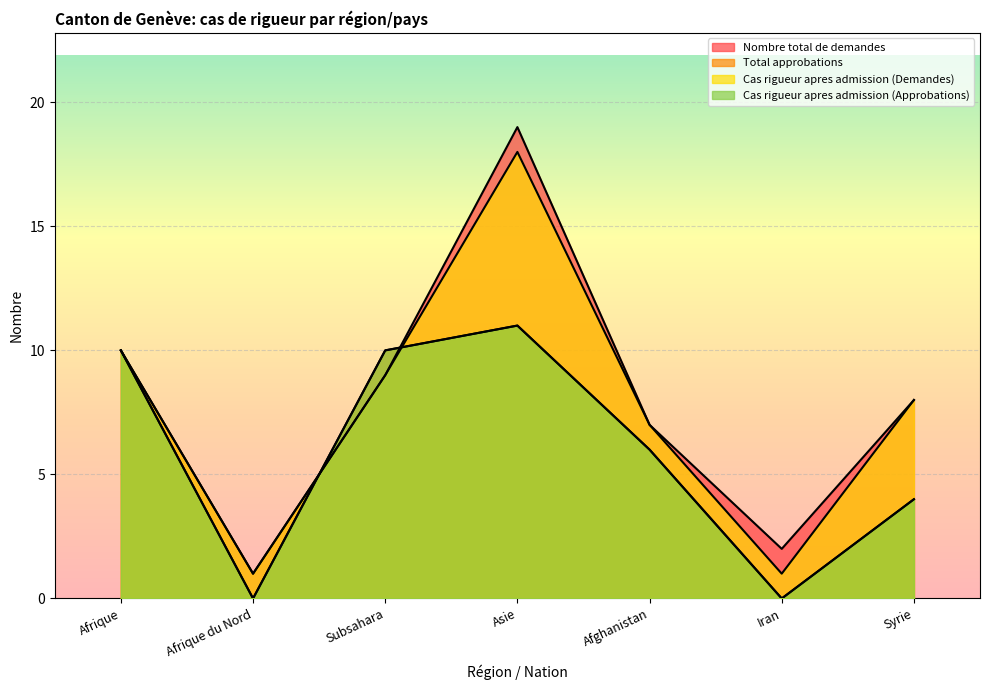

Which category has the highest value in the Total approbations series?

Asie